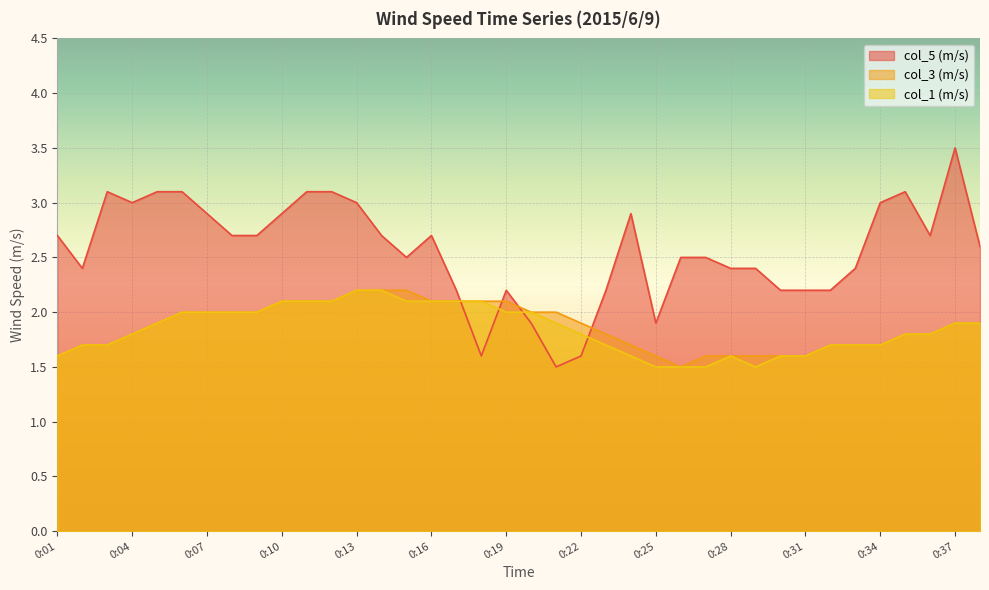

Between 0:01 and 0:17, which series saw the biggest shift?

col_5 (m/s)